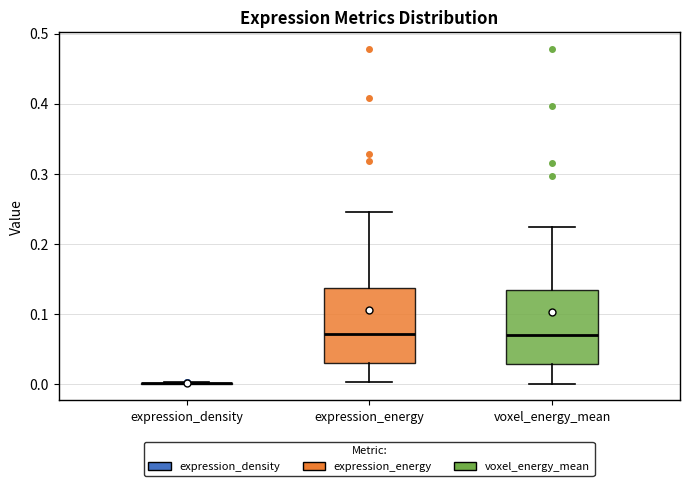

Reading left to right, read every box against the y-axis: the position of its median line, the range the box covers, and the ends of its whiskers. The values are not printed on the chart, so give them approximately, as read against the axis.

expression_density: box collapsed to a line at 0.00, whiskers 0.00 to 0.00
expression_energy: median 0.07, box 0.03 to 0.14, whiskers 0.00 to 0.25
voxel_energy_mean: median 0.07, box 0.03 to 0.13, whiskers 0.00 to 0.22